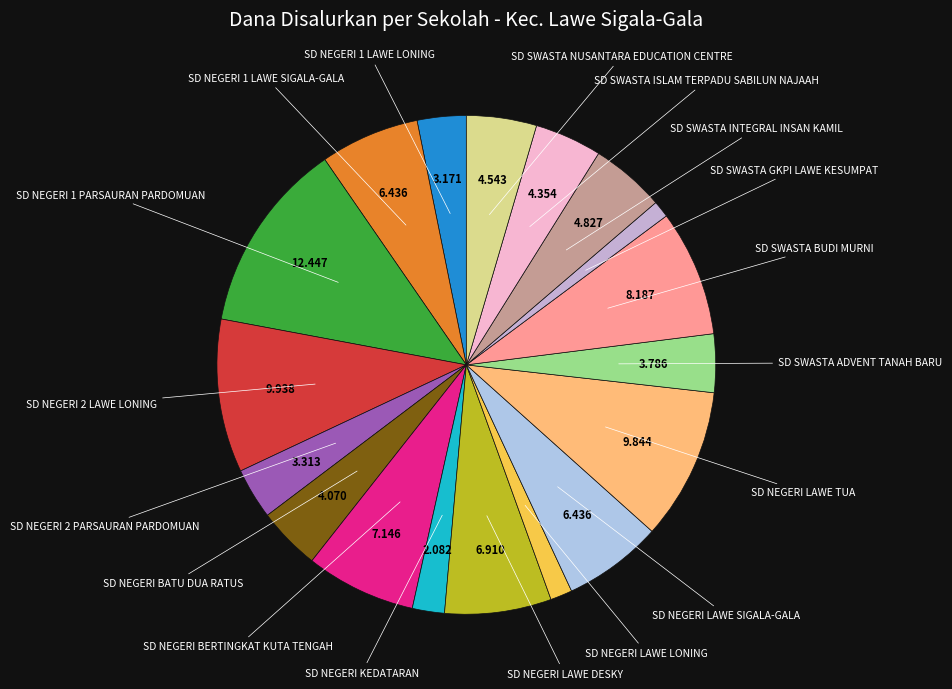

Count the number of slices in the pie.

18